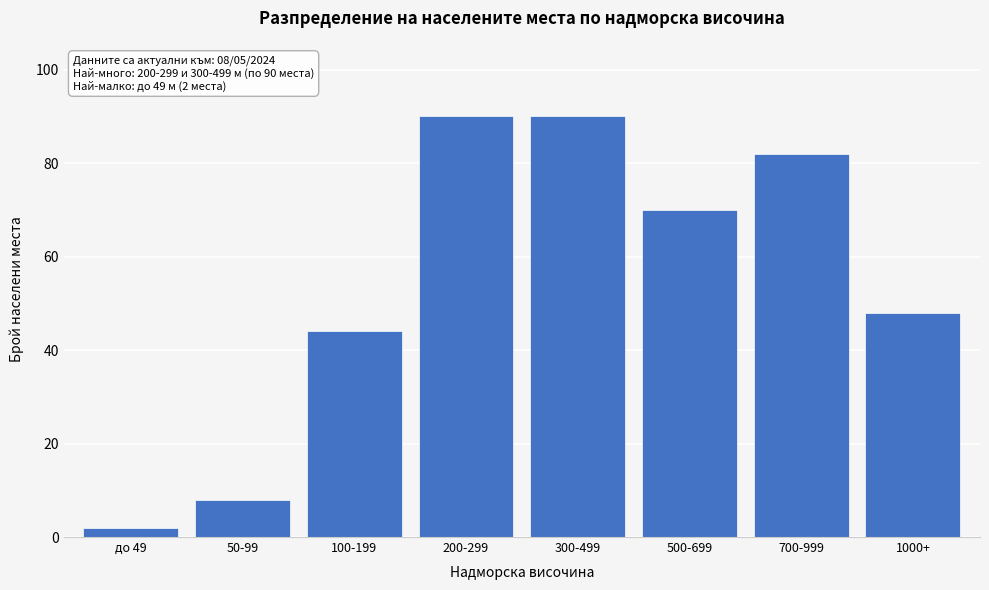

Reading left to right, list all the values displayed in this chart.

2	8	44	90	90	70	82	48